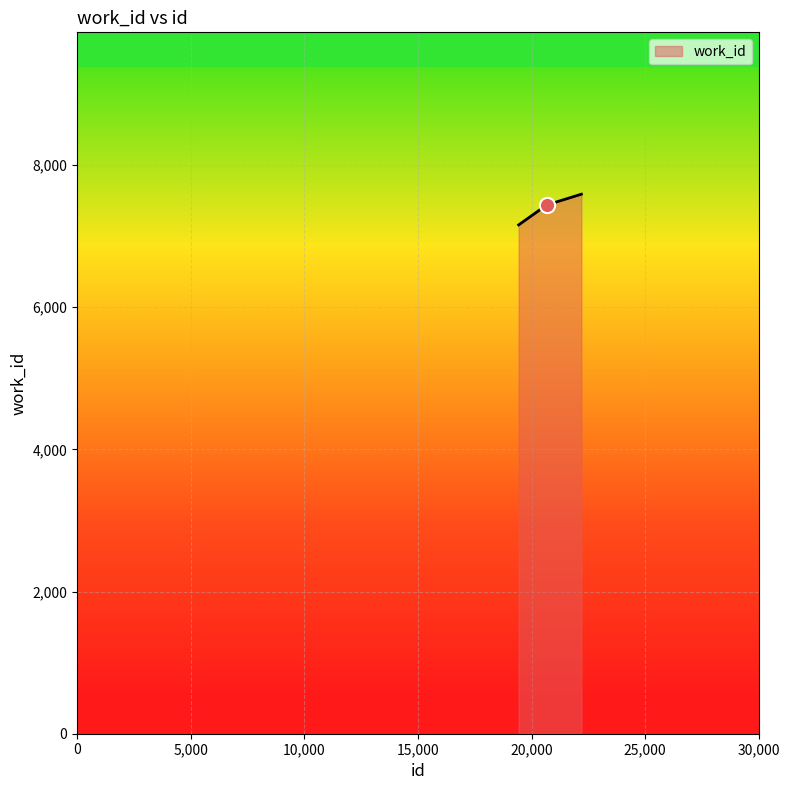

What is the minimum value shown in the chart?

7159